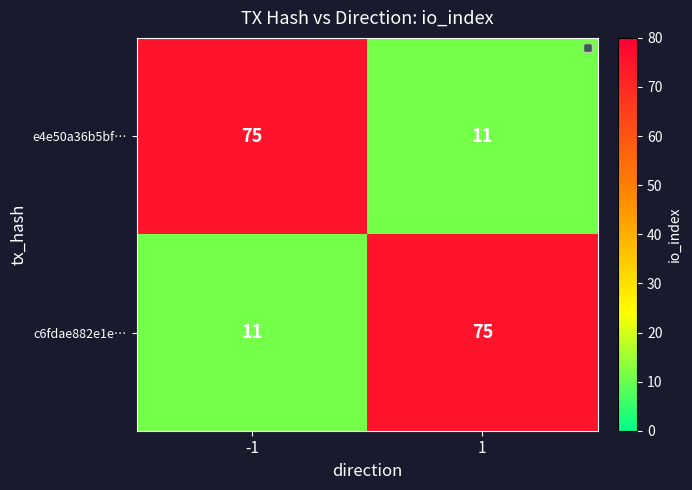

What is the minimum value shown in the chart?

11